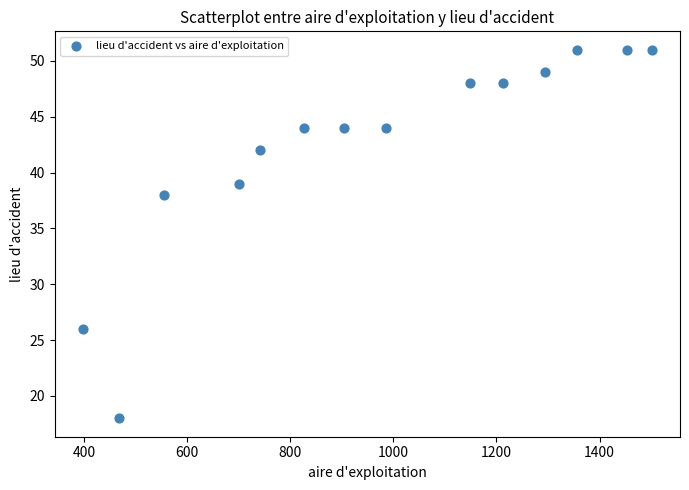

What is the range of X values (max minus min)?

1103